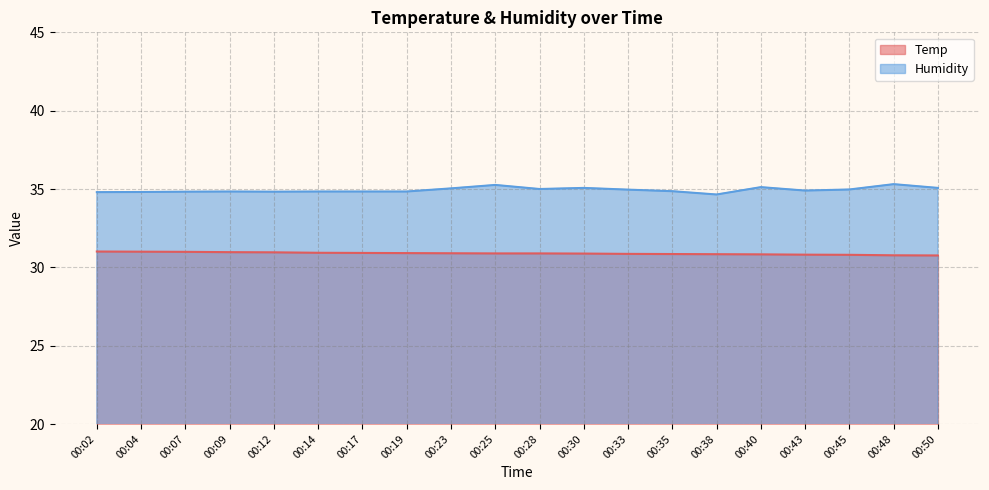

What is the difference between the maximum and minimum values in the Humidity series?

0.7